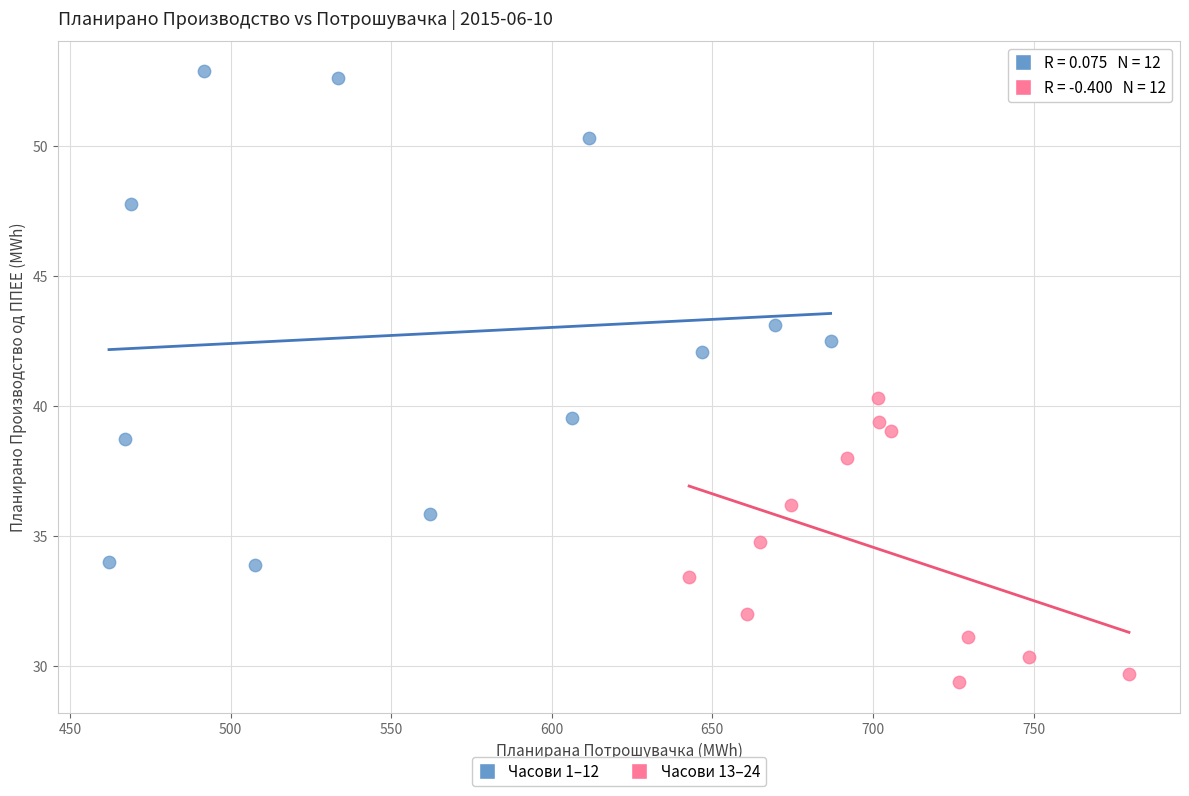

Which series reaches the minimum Y coordinate?

Часови 13–24